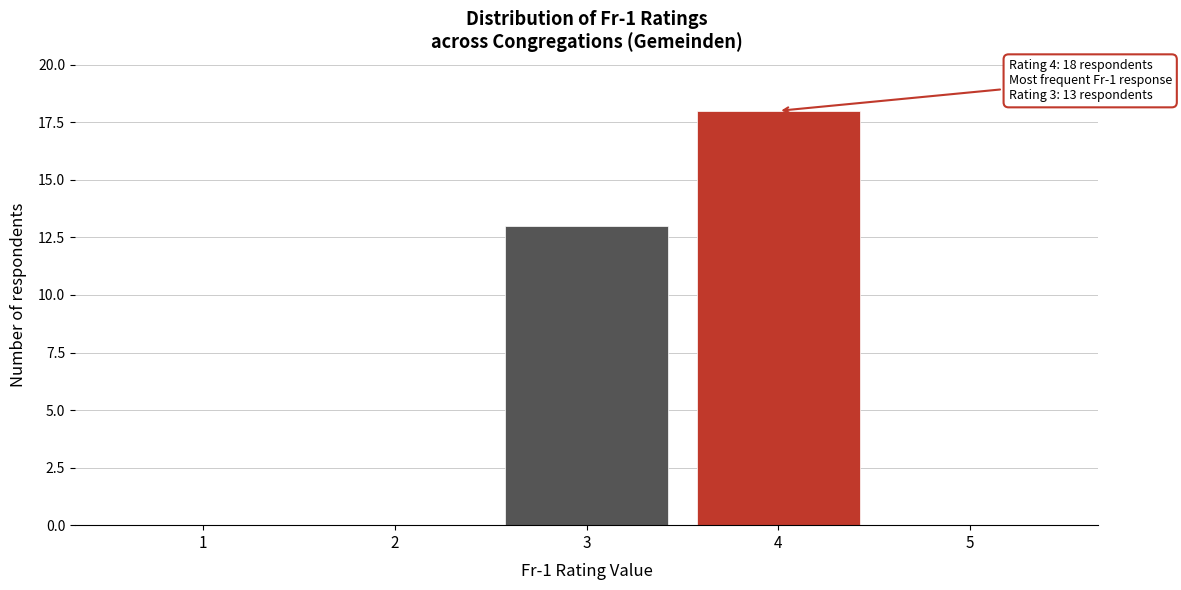

Reading right to left, extract all data points from this chart.

5=0	4=18	3=13	2=0	1=0